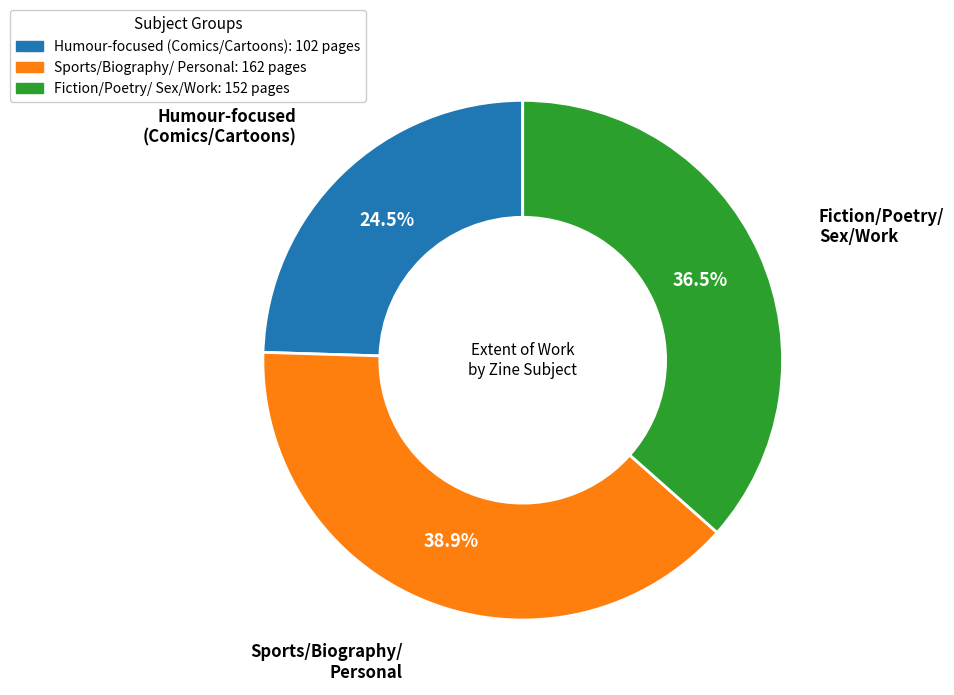

Is there any slice that represents more than half of the pie?

No